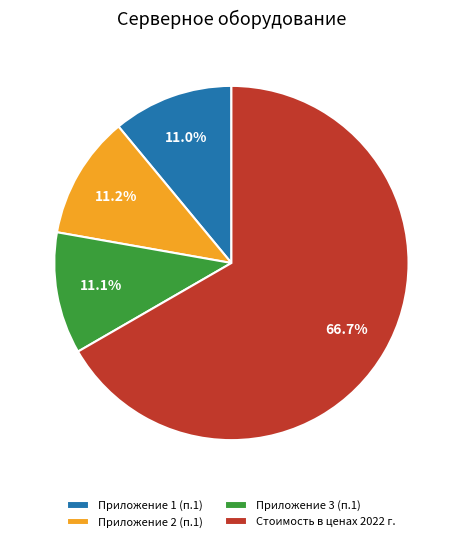

How many slices are in this pie chart?

4